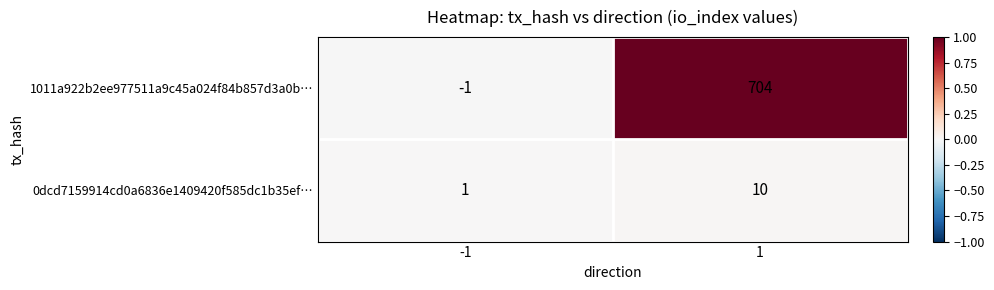

The 1011a922b2ee977511a9c45a024f84b857d3a0b… series shows 1238 at 1. True or false?

False